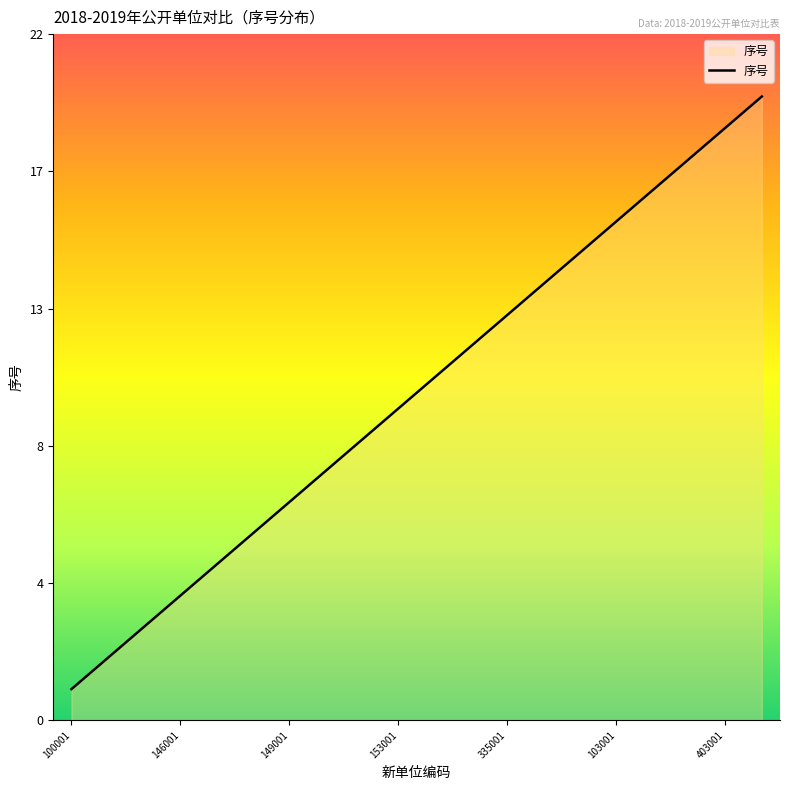

What is the value of the 6th point from the left?

6